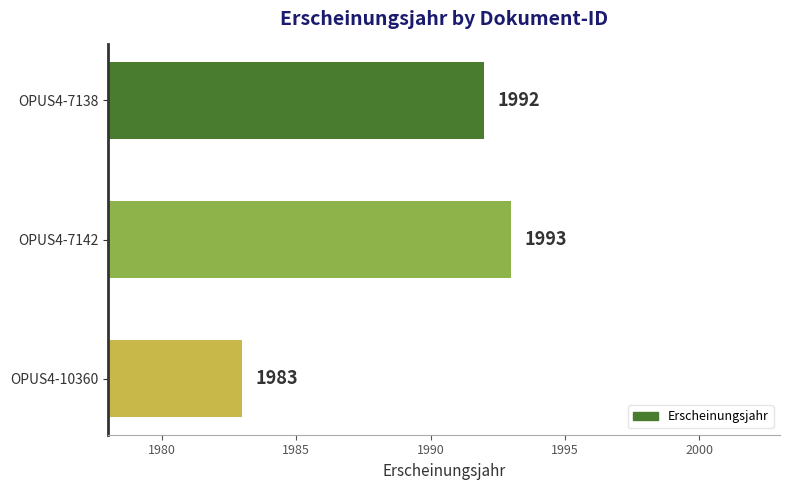

List the labels in order of value, smallest first.

OPUS4-10360, OPUS4-7138, OPUS4-7142